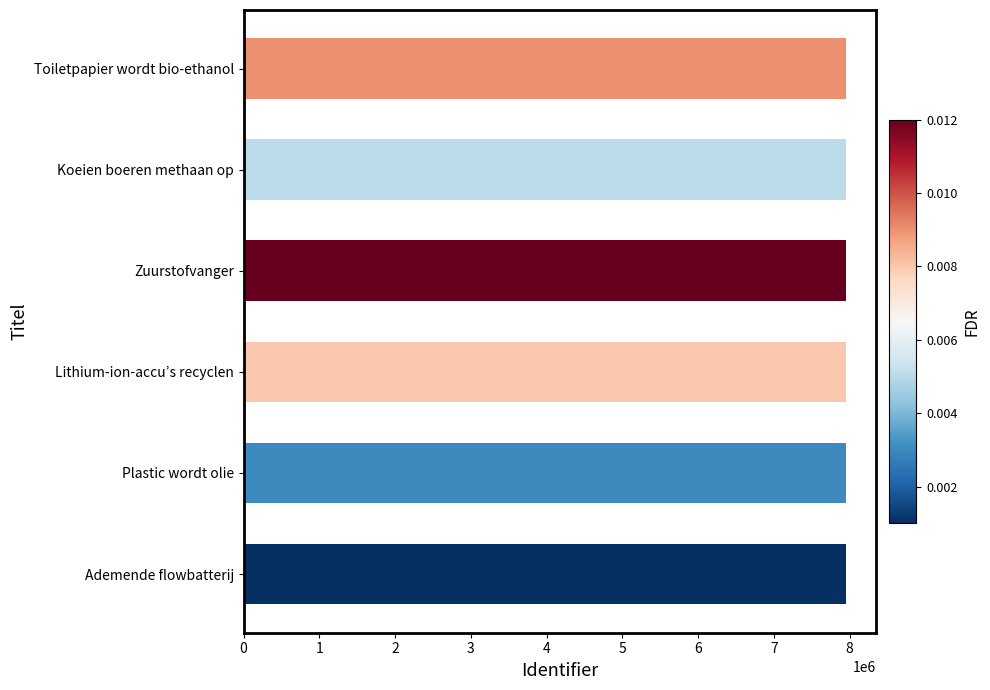

What is the difference between the second highest and second lowest values?

39